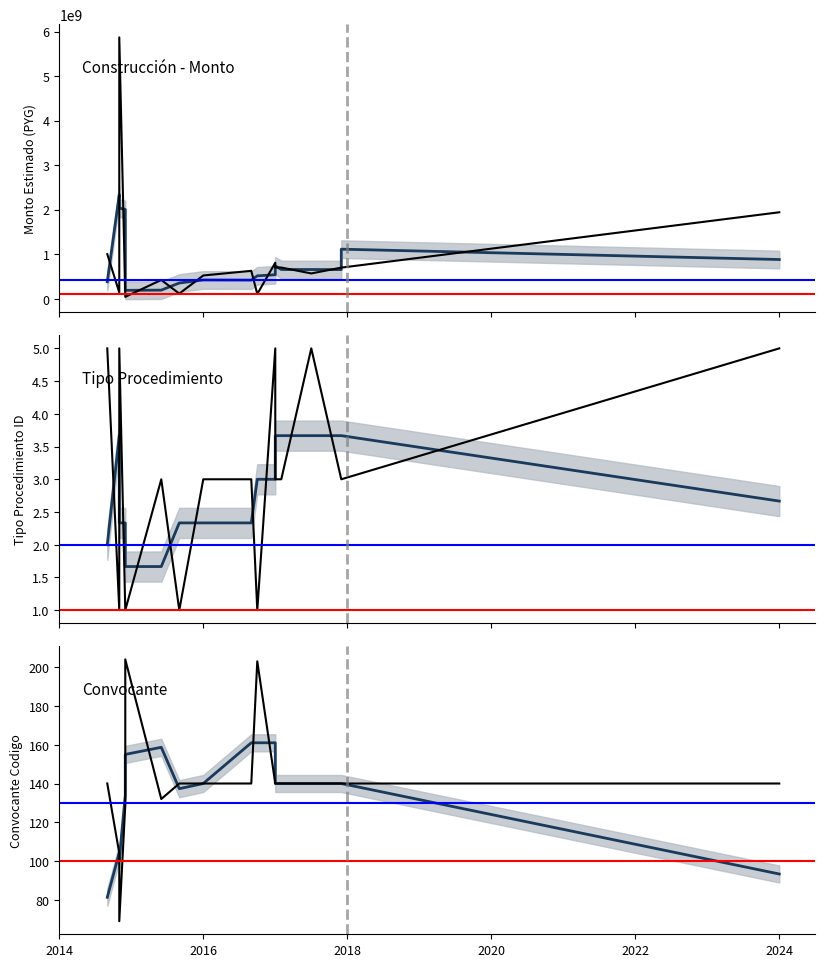

True or false: Convocante and Construcción - Monto (smoothed) cross at least once.

False